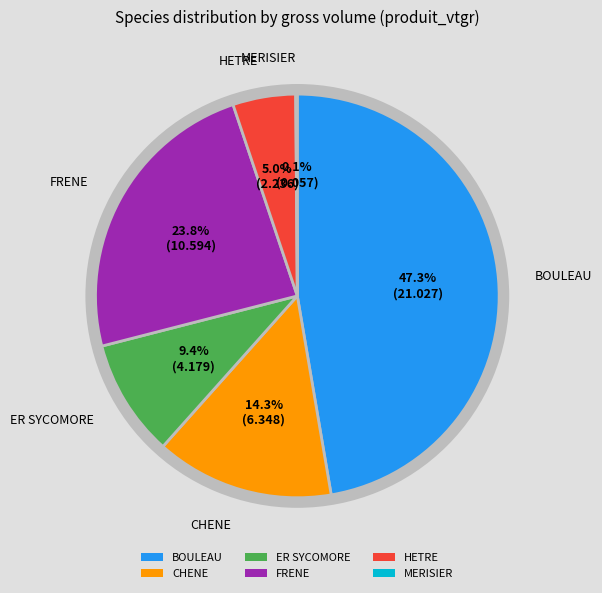

What percentage do BOULEAU and ER SYCOMORE together represent?

56.7%